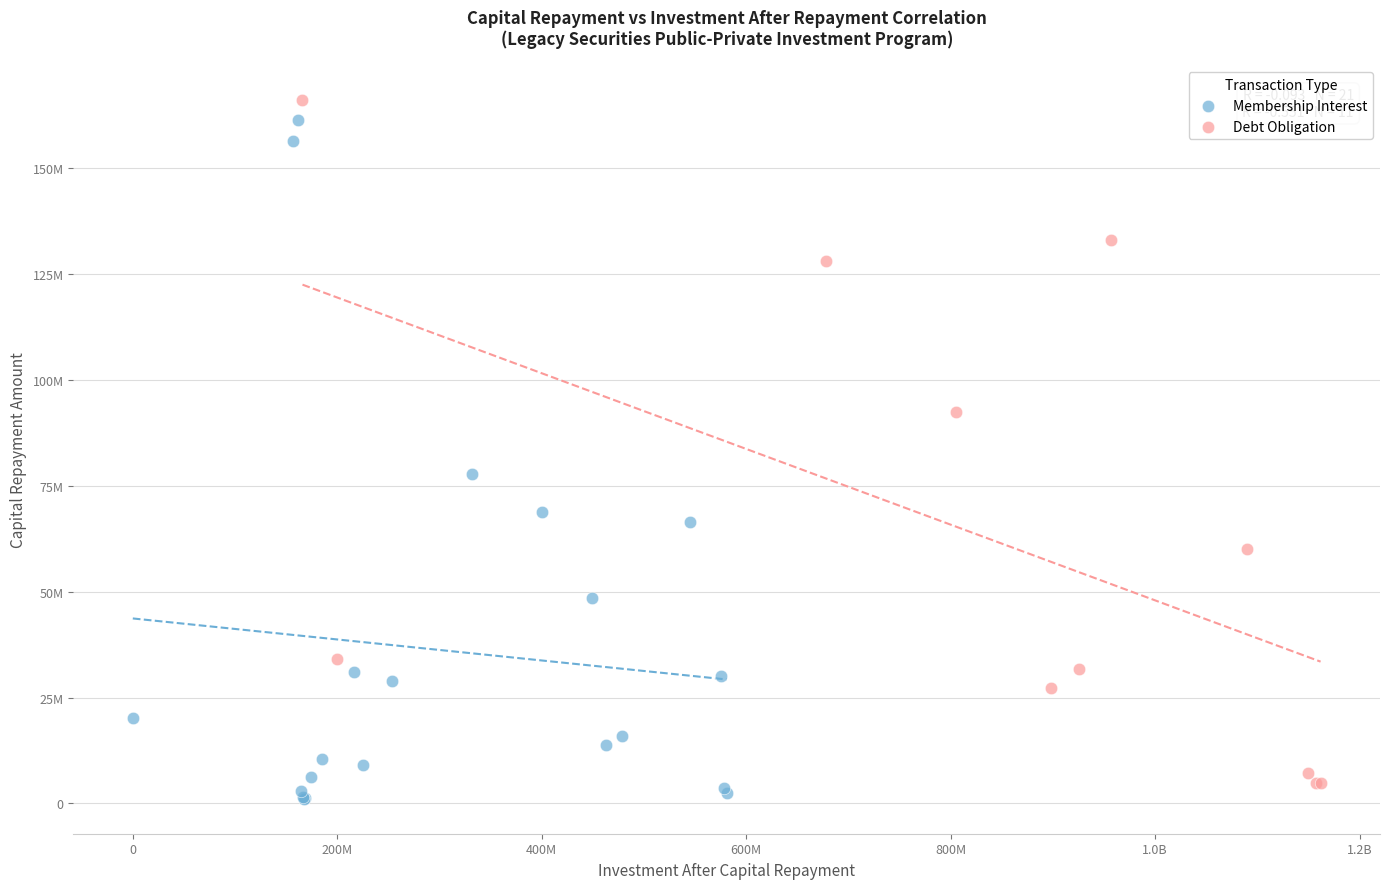

What are all the series names shown in the legend?

Membership Interest, Debt Obligation